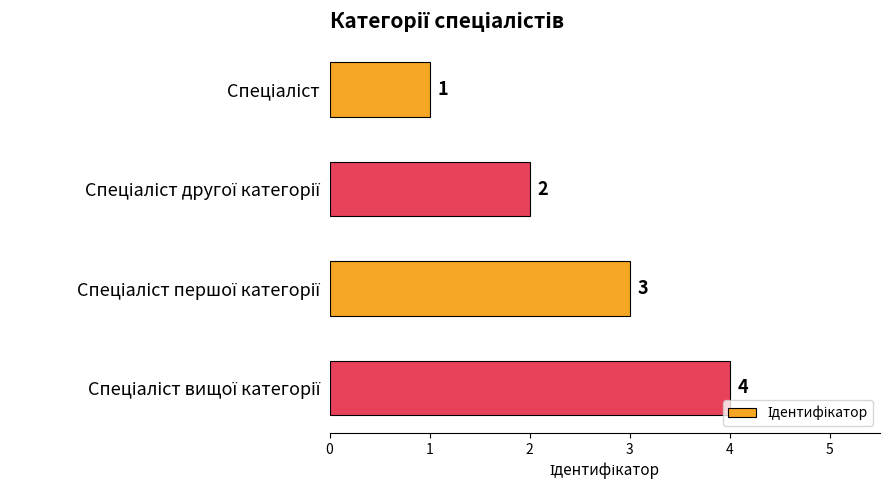

Count the values in the range 2 to 4.

3